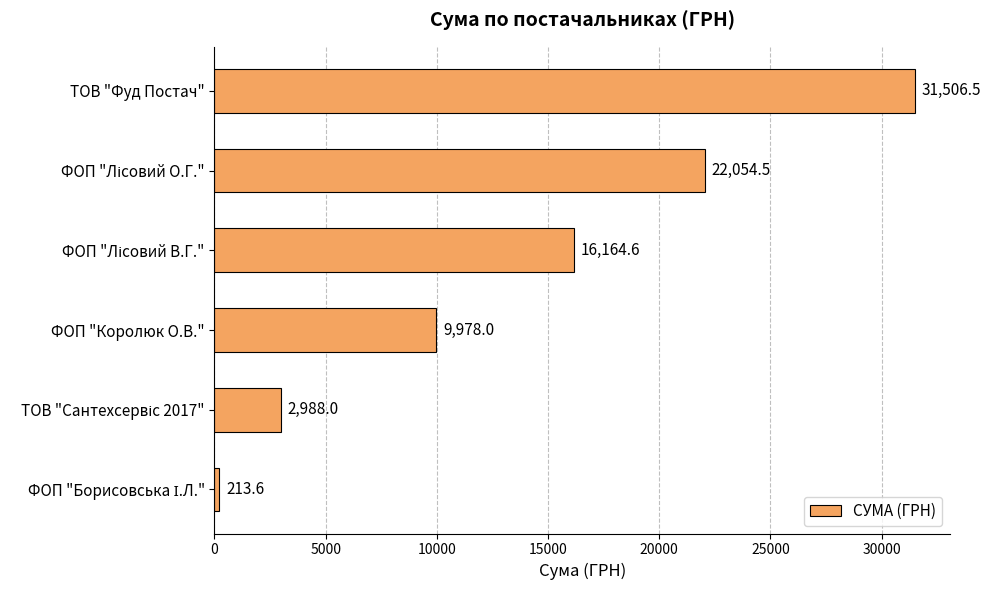

Reading top to bottom, extract all data points from this chart.

31506.5	22054.5	16164.6	9978.0	2988.0	213.6